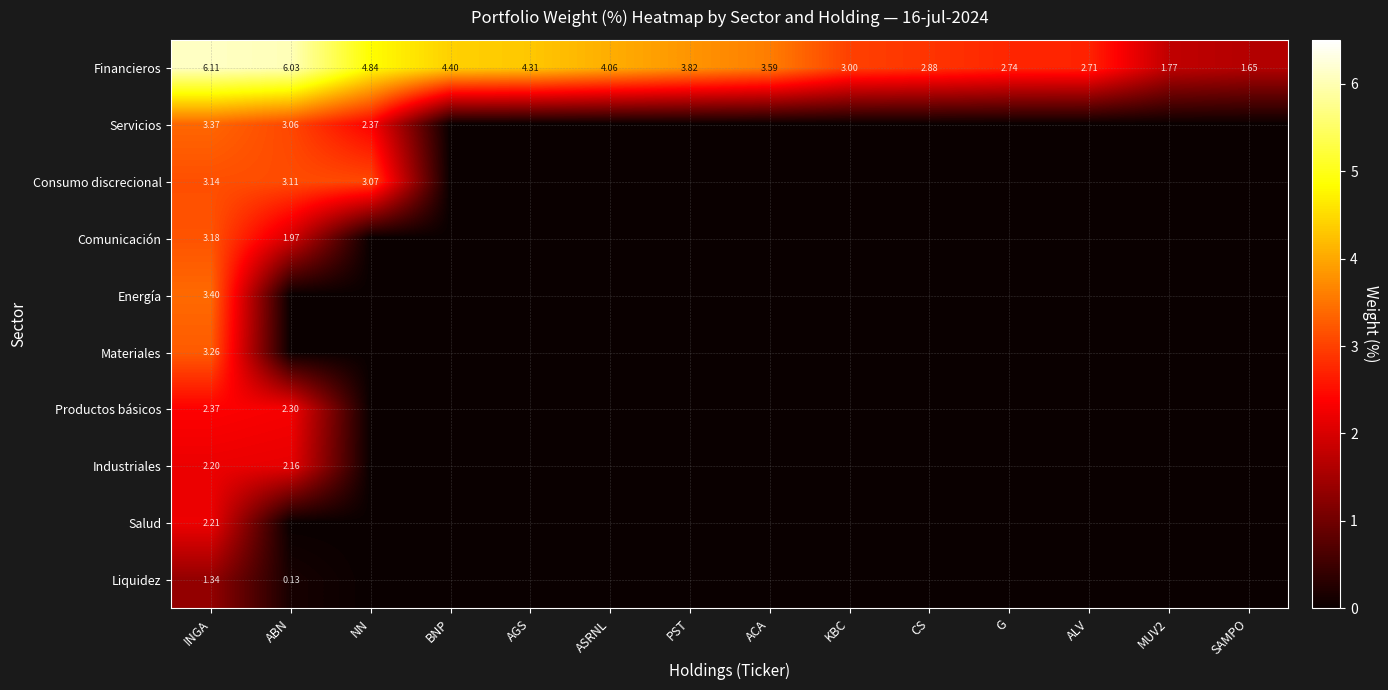

At which label is Energía closest to 1?

ABN